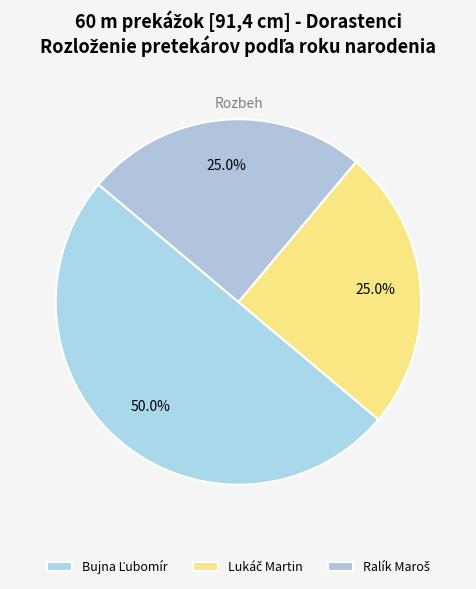

To the nearest percent, what is the difference between the Bujna Ľubomír and Ralík Maroš slice percentages?

25%